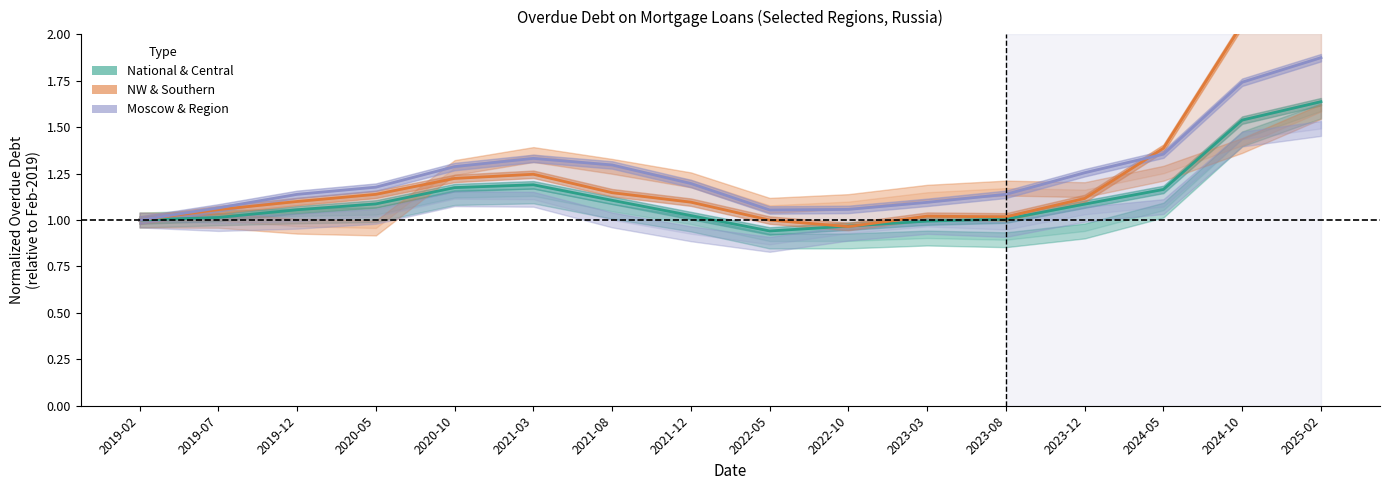

How many intersections are there between NW & Southern and National & Central?

2